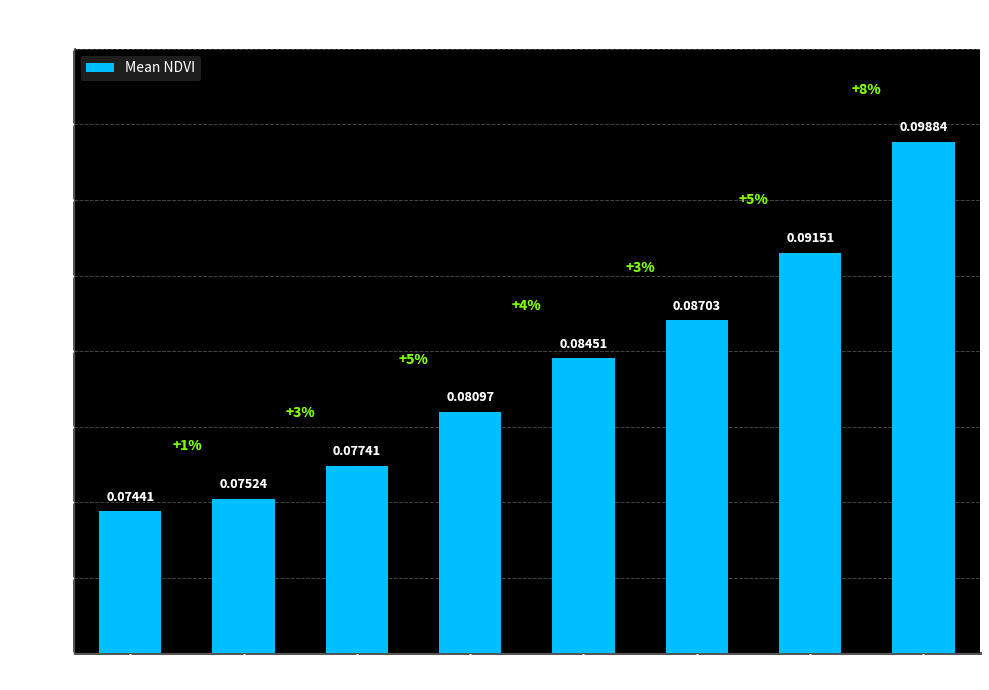

Between Zone 6 and Zone 3, which is larger?

Zone 6